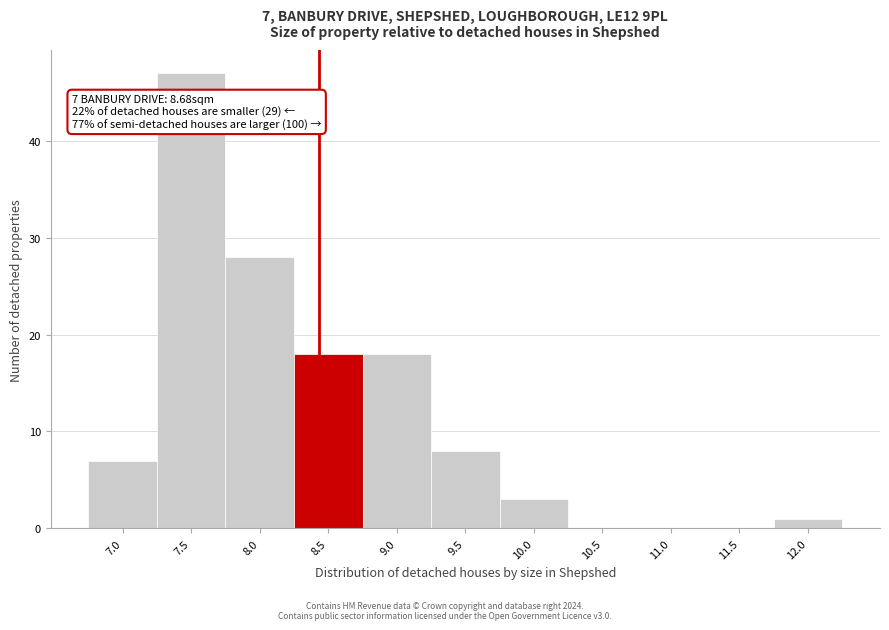

Reading right to left, list all the values displayed in this chart.

12.0=1	11.5=0	11.0=0	10.5=0	10.0=3	9.5=8	9.0=18	8.5=18	8.0=28	7.5=47	7.0=7